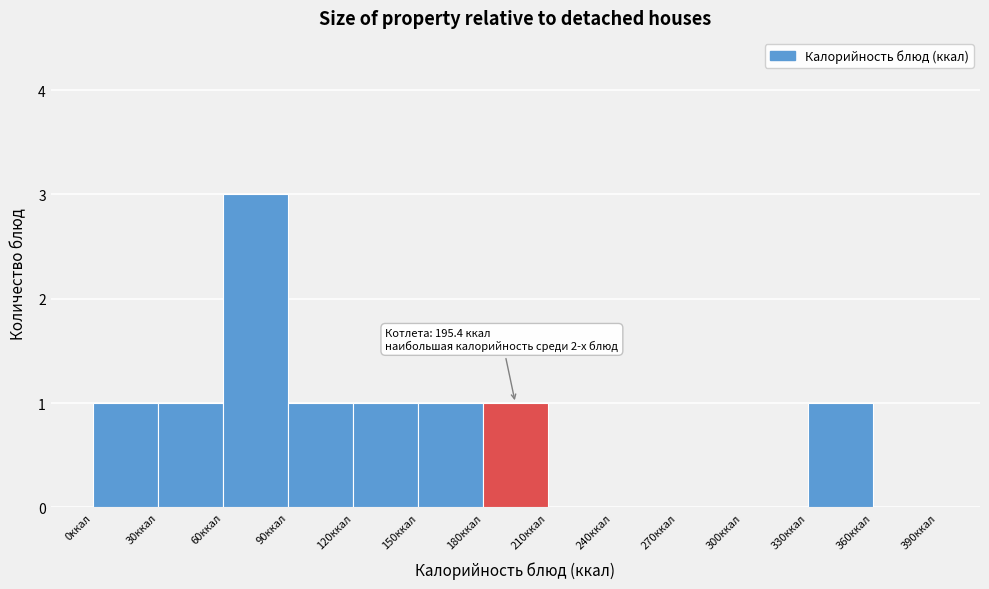

Which range on the x-axis has the tallest bar?

60 to 90